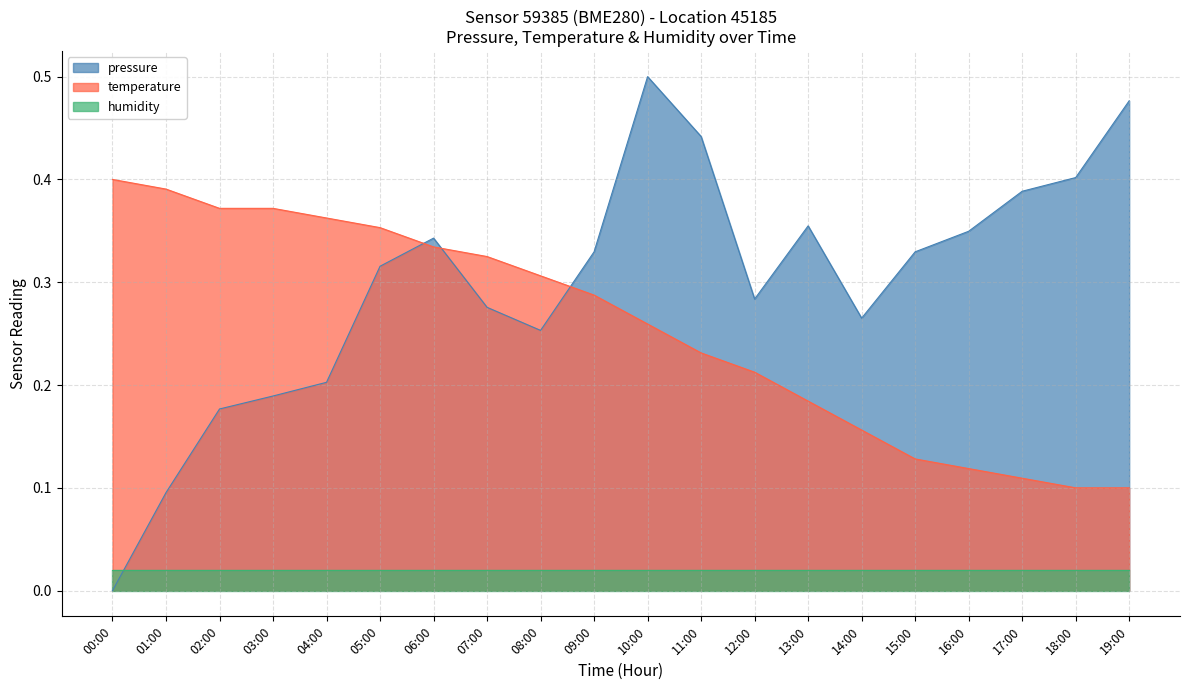

Which series has the largest total across all categories?

pressure